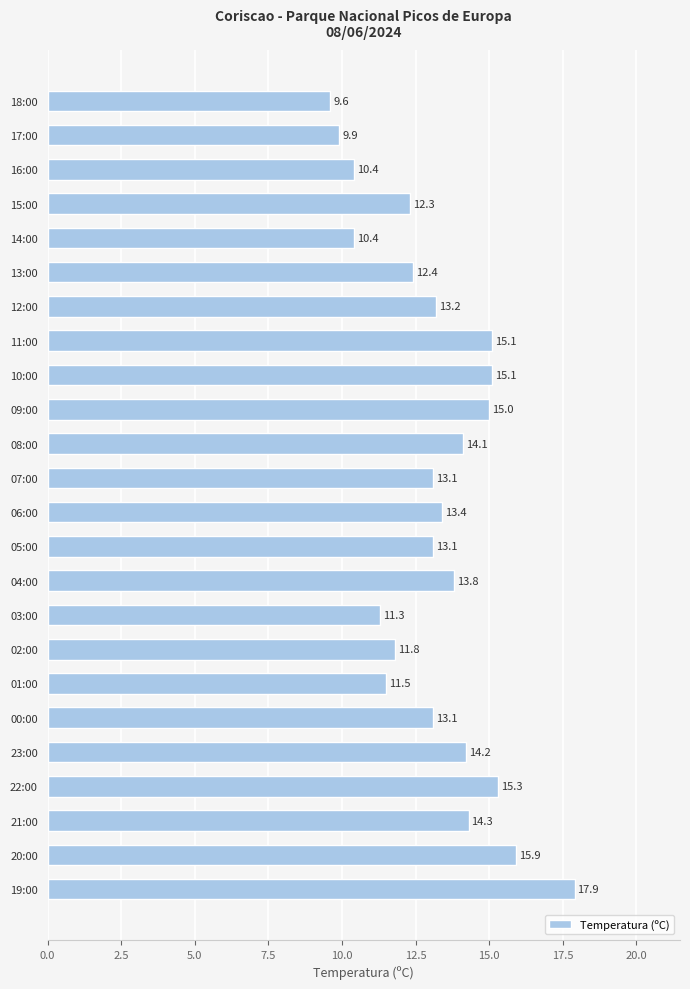

Is it true that the value at 12:00 is 13.2?

True